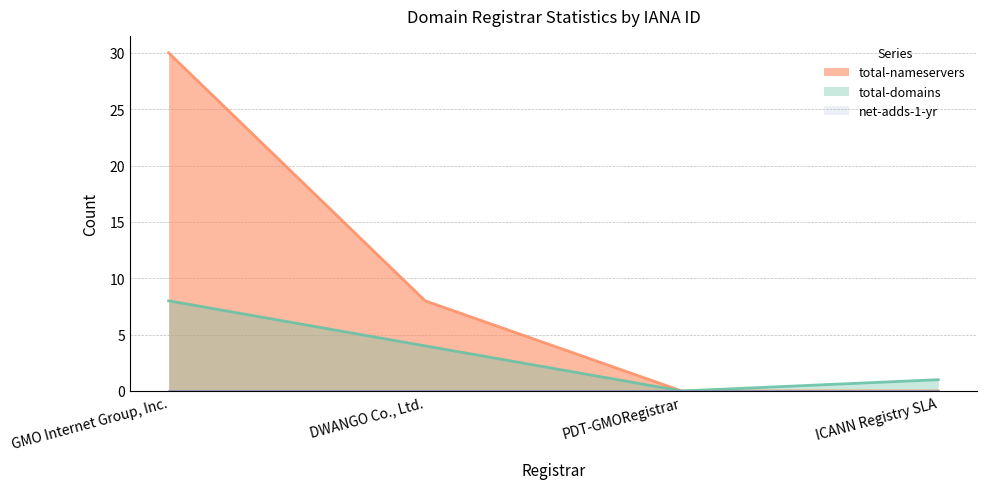

Is the value of total-nameservers at DWANGO Co., Ltd. greater than the value of total-domains at PDT-GMORegistrar?

Yes